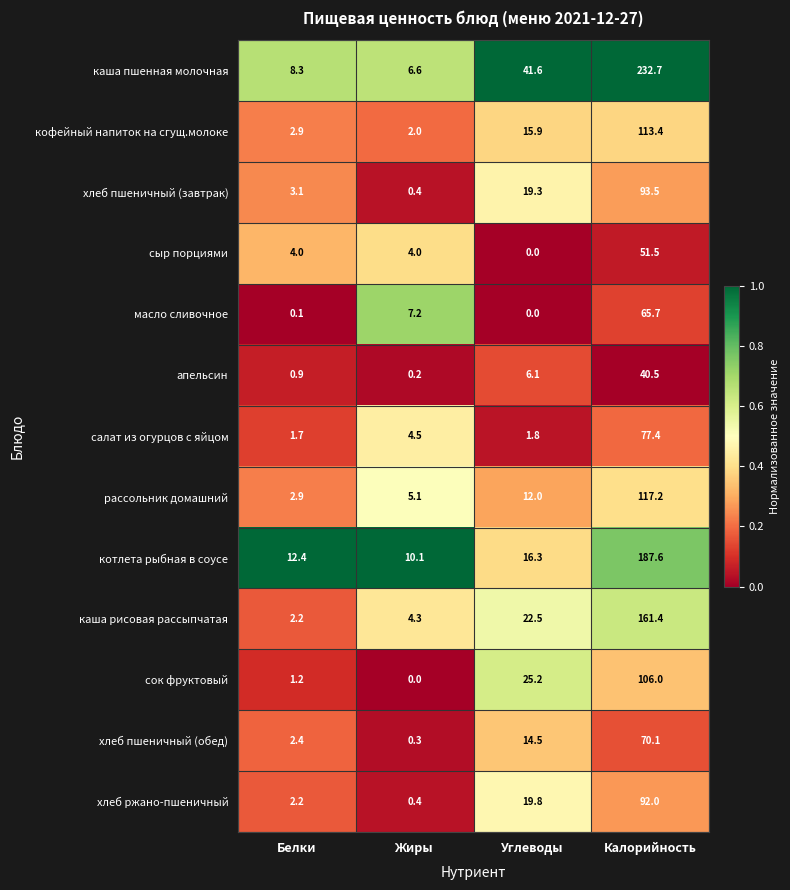

What is the difference between the highest and lowest values at Жиры?

10.1